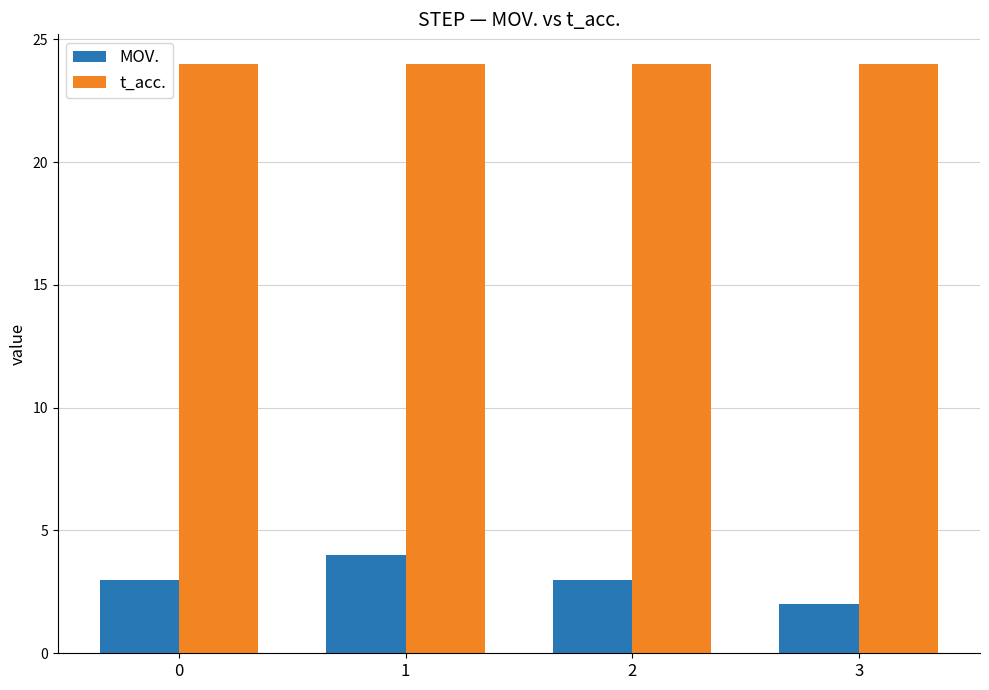

Between 1 and 3, which series saw the biggest shift?

MOV.